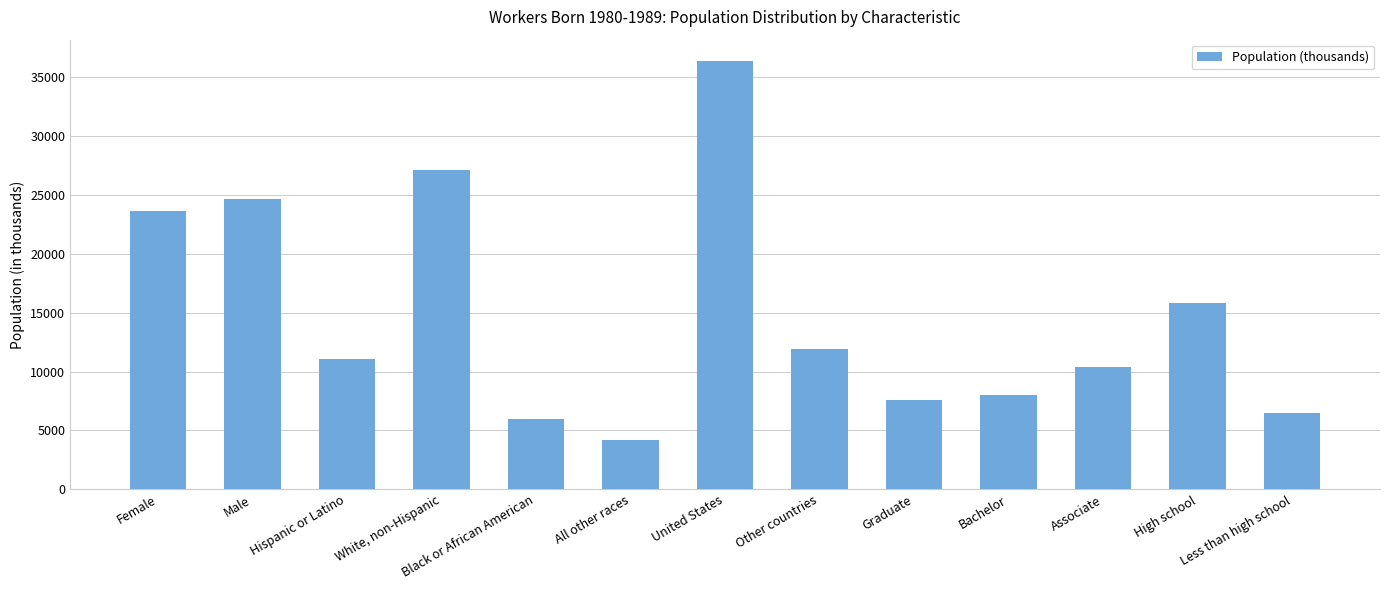

How many bars are there in total?

13